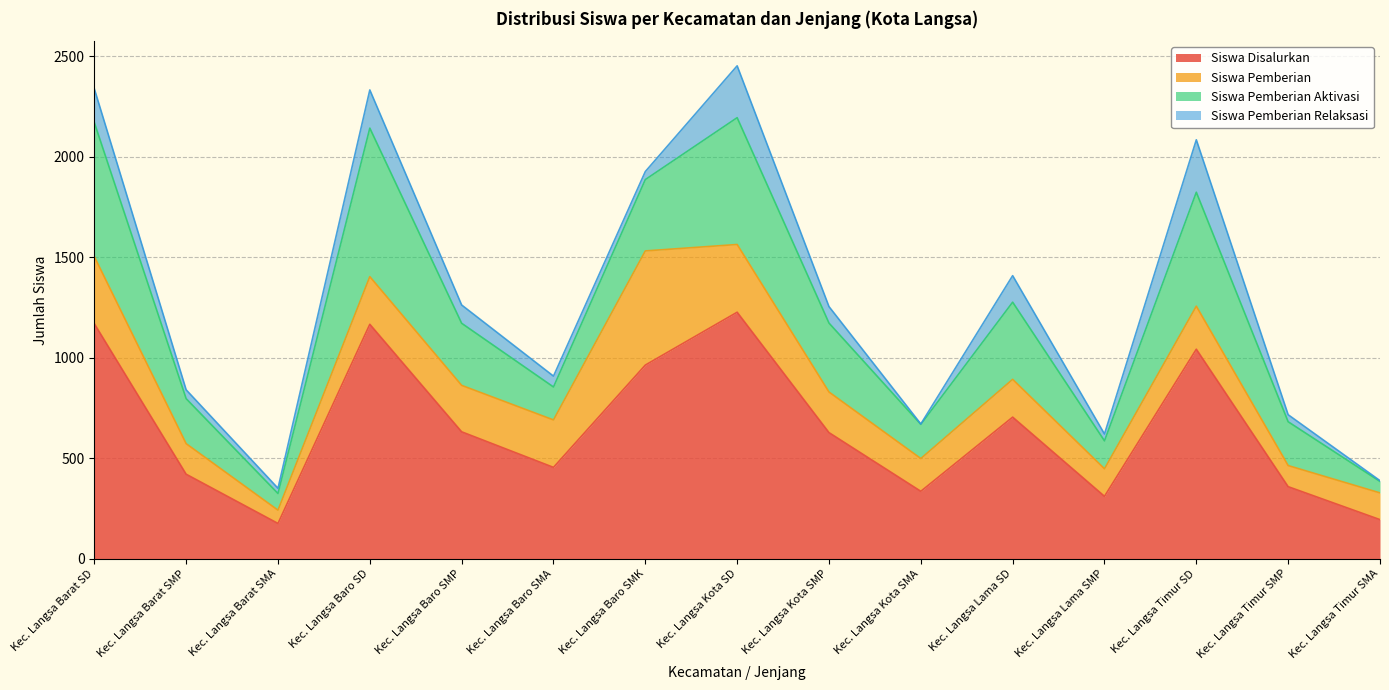

At which category is the sum across all series the highest?

Kec. Langsa Kota SD